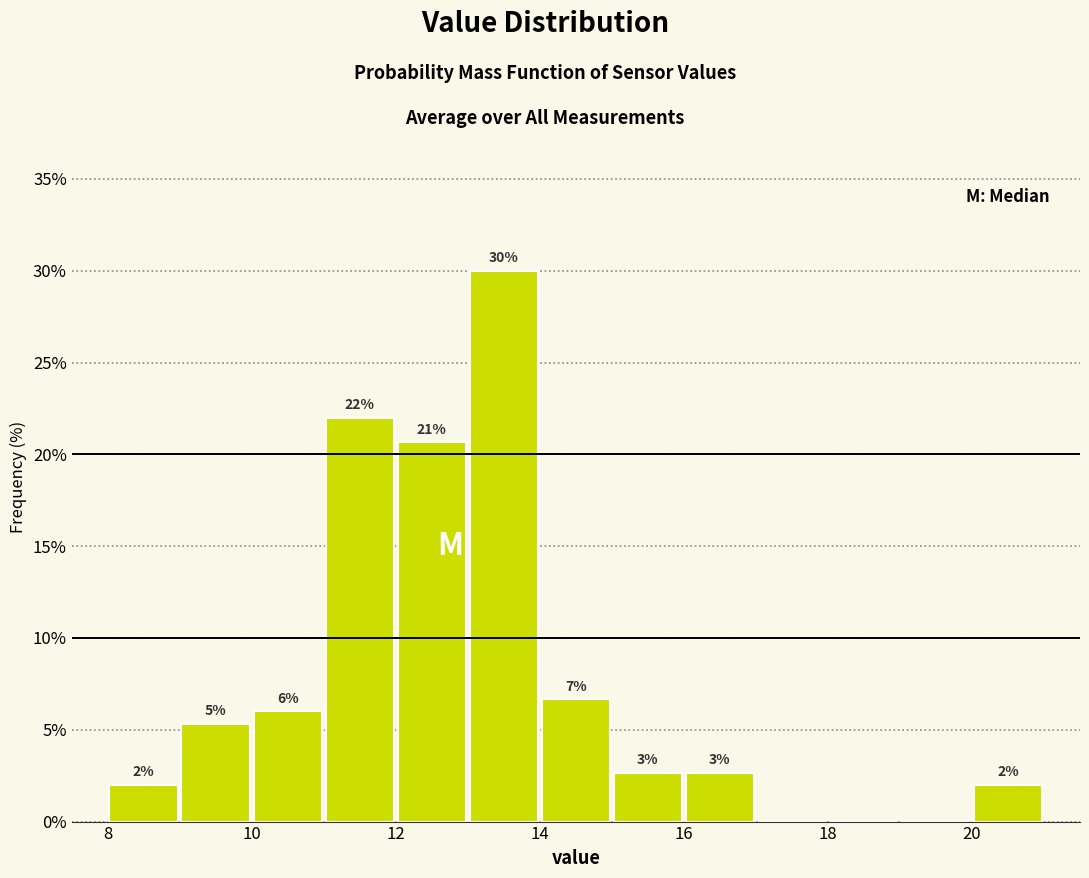

Which range on the x-axis has the tallest bar?

13 to 14